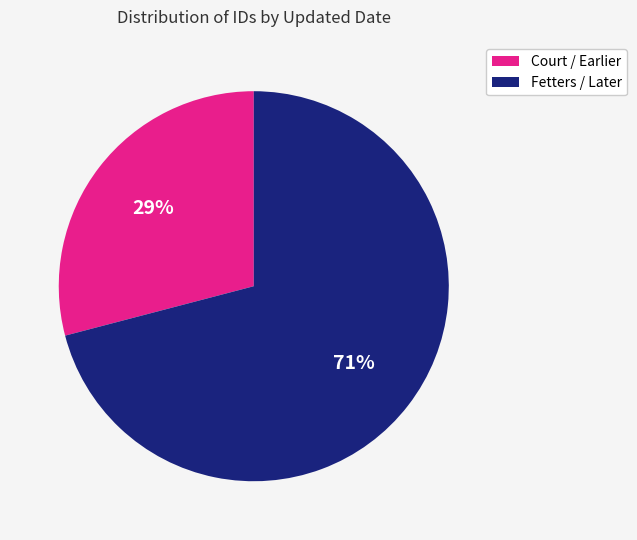

Is there a majority slice in this chart?

Yes